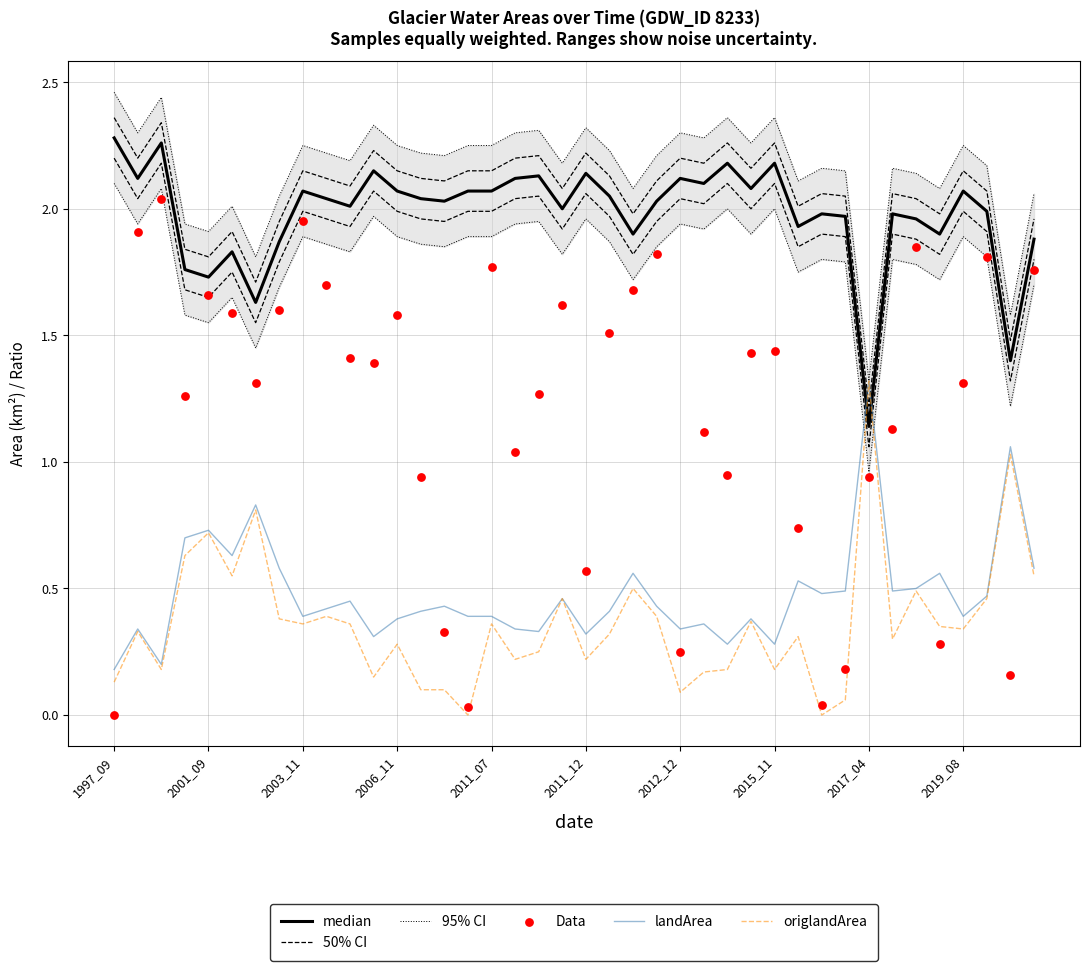

Which series contains the highest Y value?

95% CI